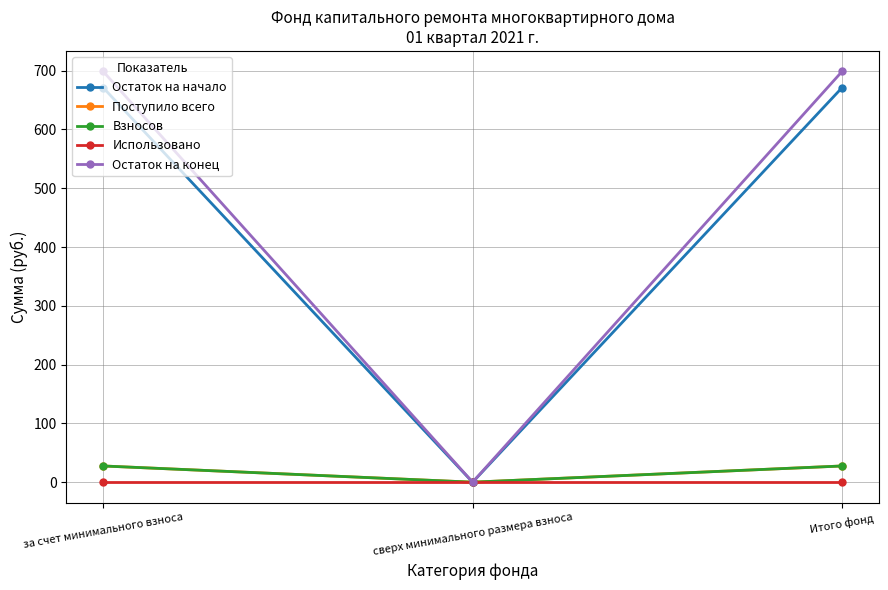

Does the chart have visible grid lines?

Yes